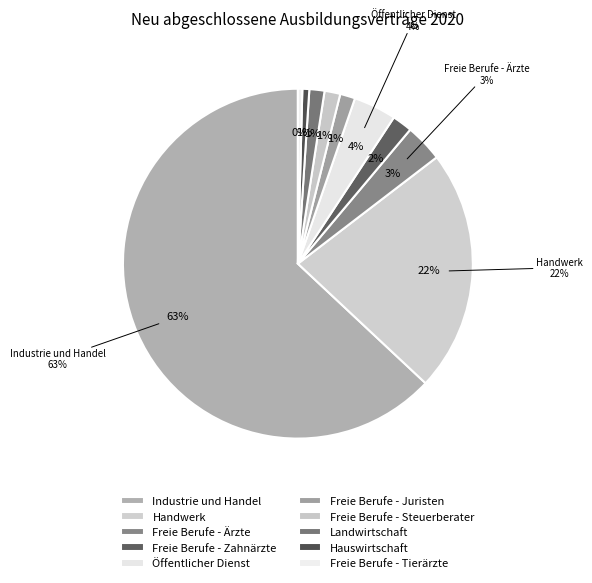

To the nearest percent, what is the difference between the Hauswirtschaft and Freie Berufe - Steuerberater slice percentages?

1%